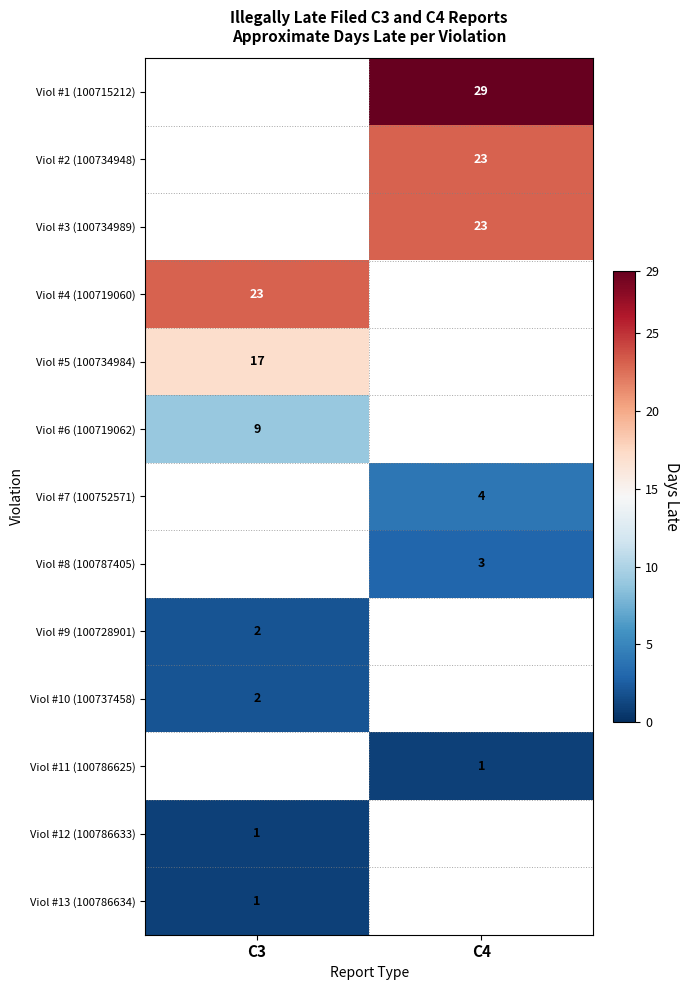

True or false: Viol #10 (100737458) has a value of 4 at C3.

False